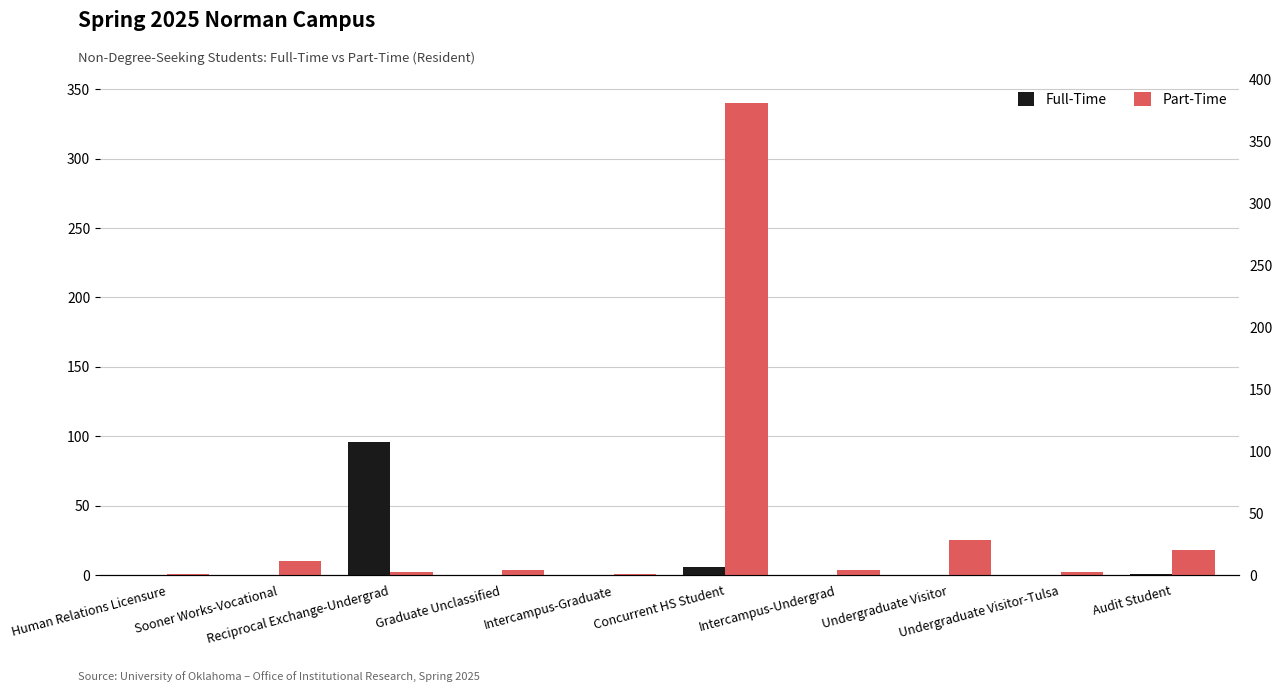

What is the label of the 1st bar from the right?

Audit Student